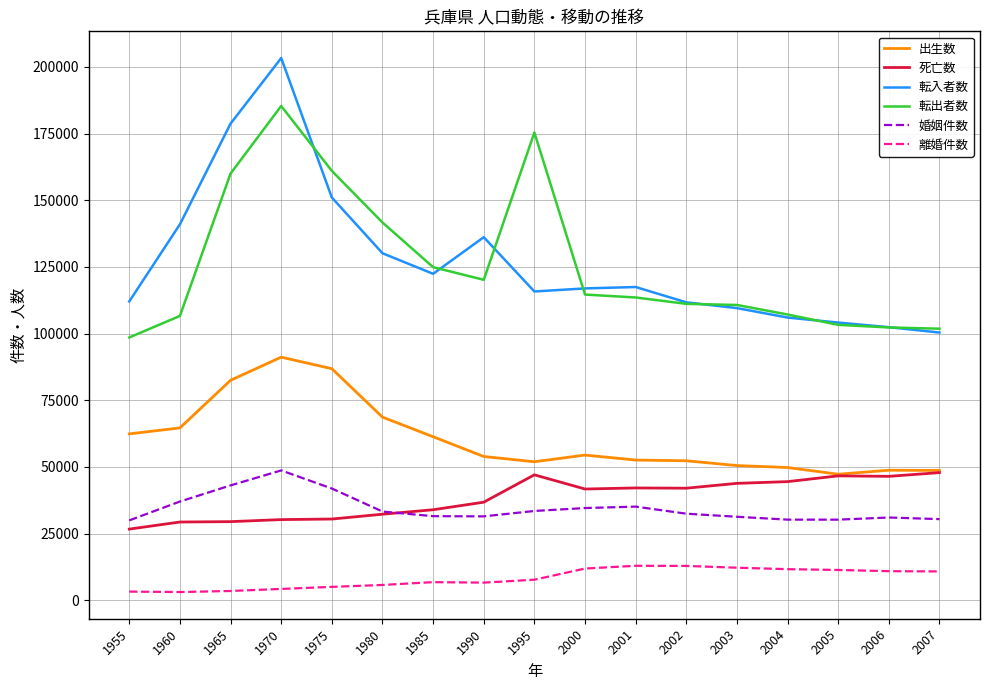

The 転出者数 series shows 106629 at 1960. True or false?

True